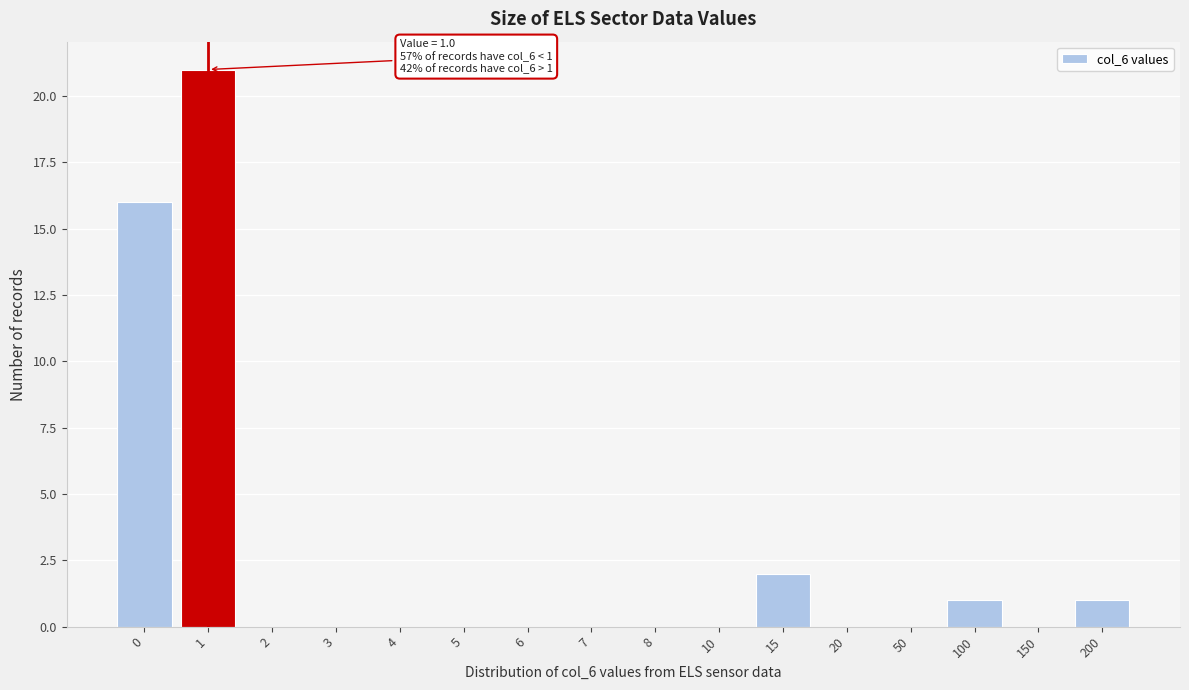

Reading left to right, extract all data points from this chart.

0=16	1=21	2=0	3=0	4=0	5=0	6=0	7=0	8=0	10=0	15=2	20=0	50=0	100=1	150=0	200=1